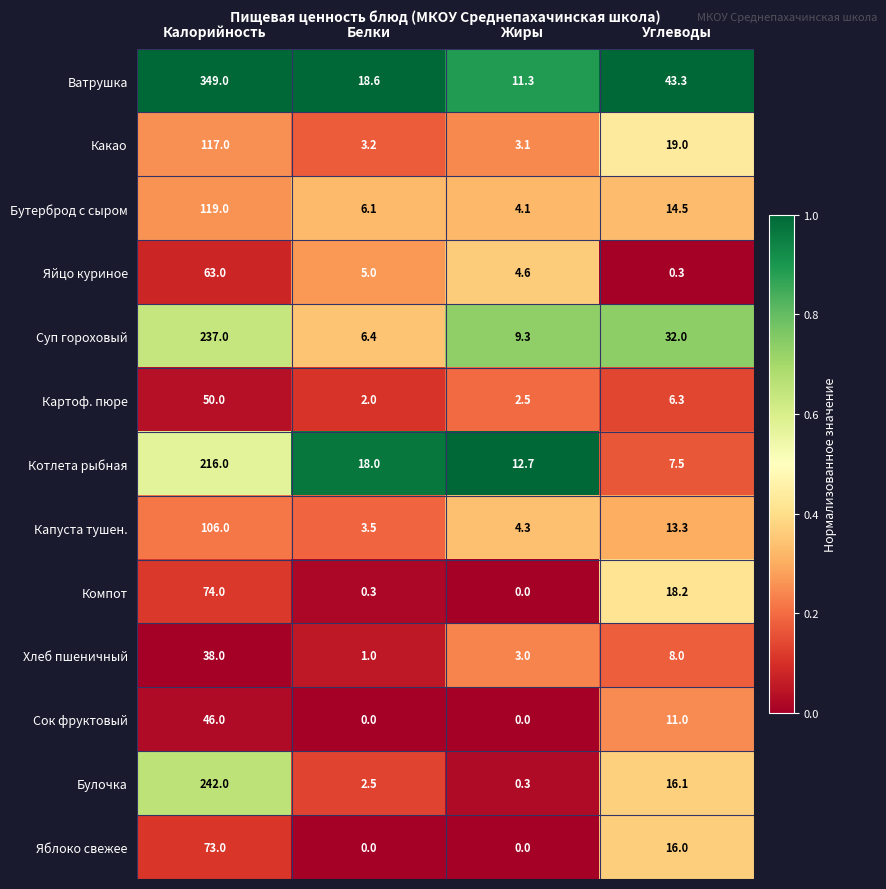

List the series in order of their peak value, highest first.

Ватрушка, Булочка, Суп гороховый, Котлета рыбная, Бутерброд с сыром, Какао, Капуста тушен., Компот, Яблоко свежее, Яйцо куриное, Картоф. пюре, Сок фруктовый, Хлеб пшеничный